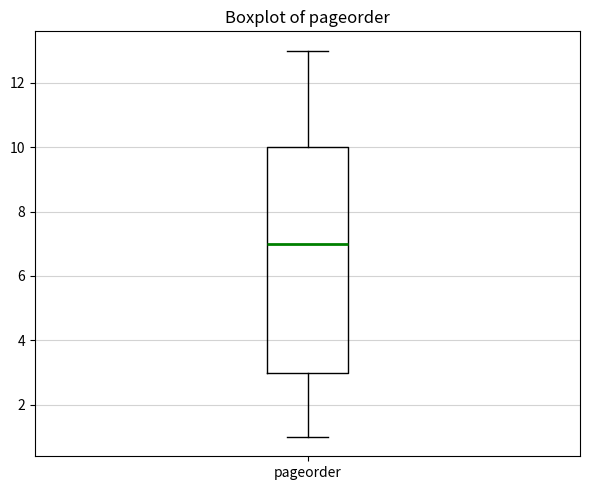

Transcribe this box plot: give where the median line is, the range the box spans, and where the two whiskers end, as read against the y-axis. The values are not printed on the chart, so give them approximately, as read against the axis.

median 7, box 3 to 10, whiskers 1 to 13